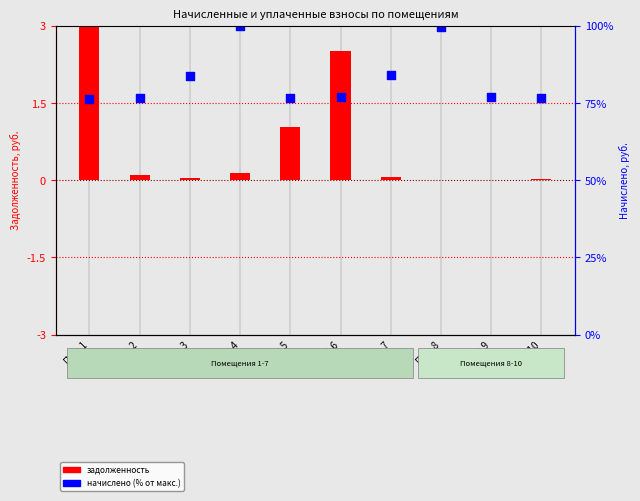

At how many categories does at least one series exceed 0?

10